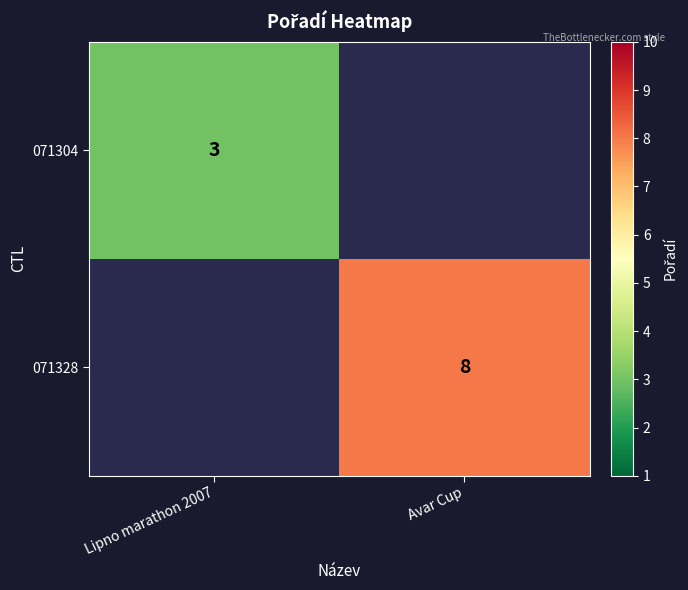

The 071304 series shows 4 at Lipno marathon 2007. True or false?

False